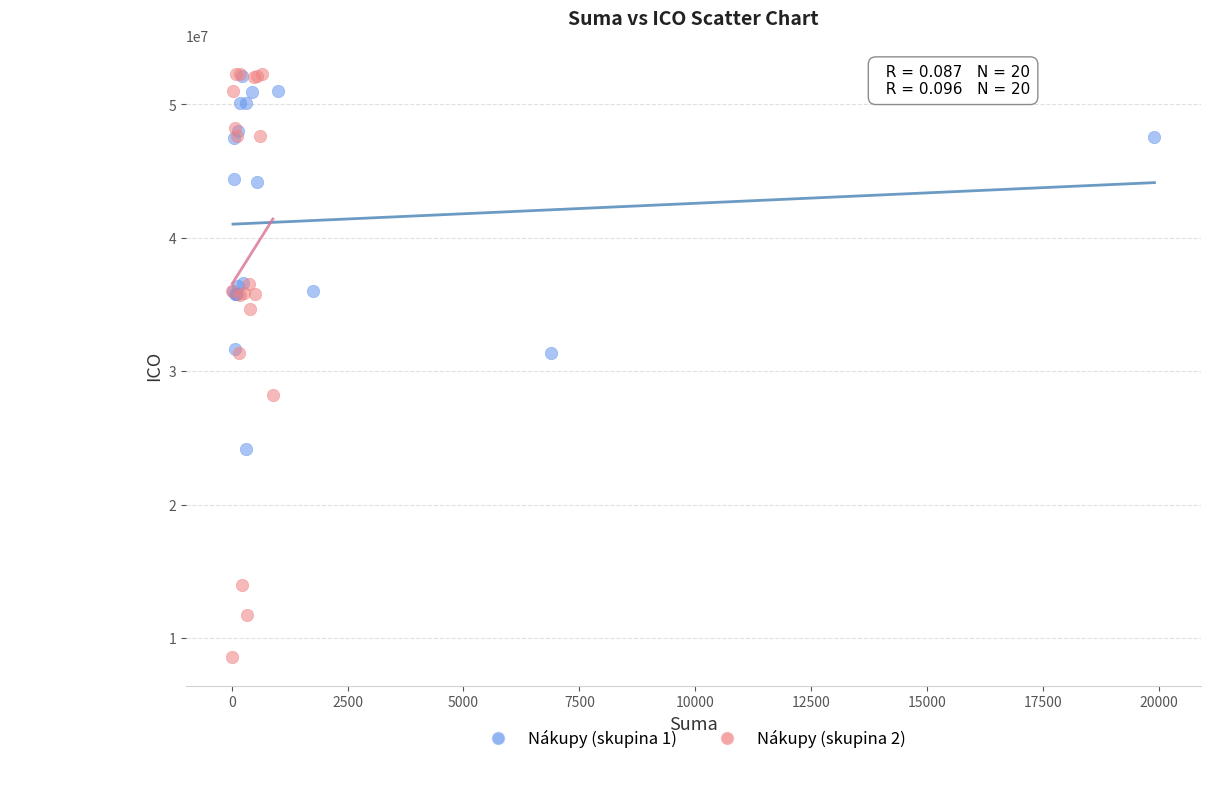

Which series has the widest spread of Y values?

Nákupy (skupina 2)